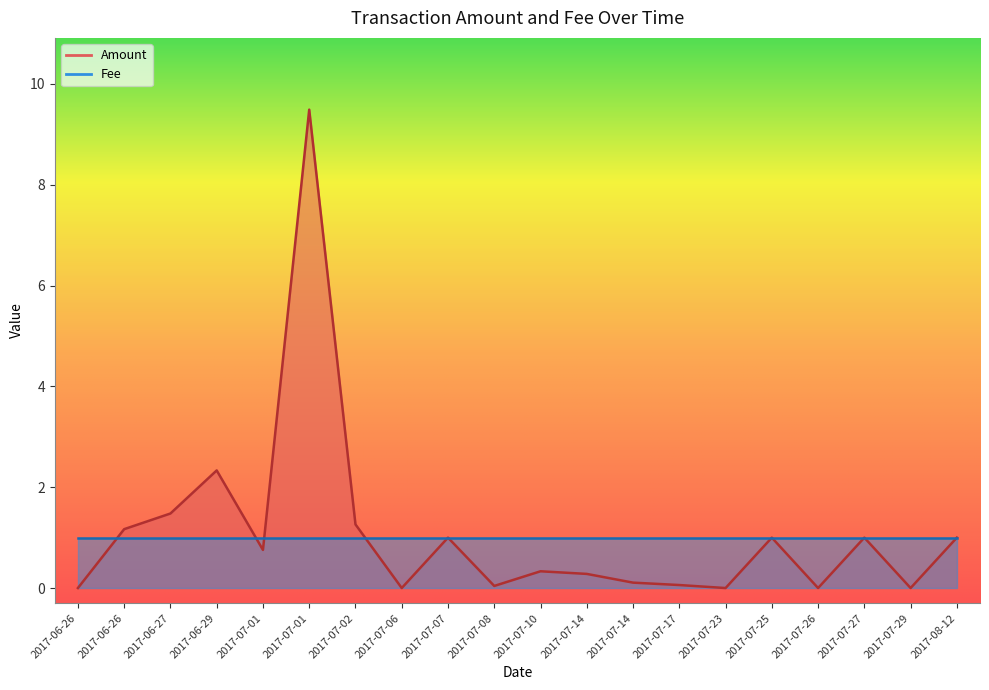

What is the average value?

1.1